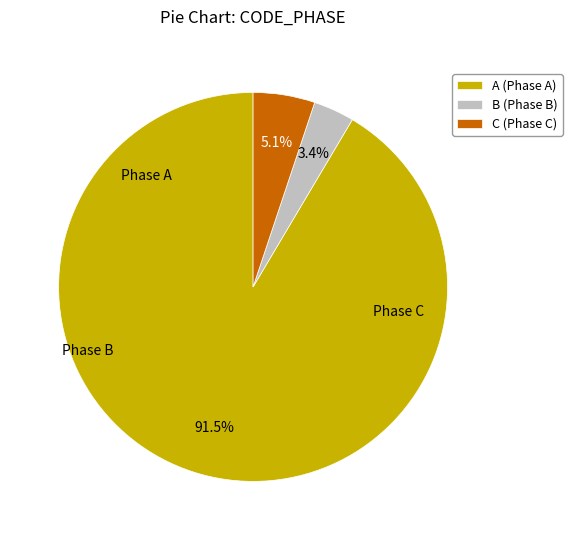

How much of the chart is everything except C (Phase C)?

94.9%